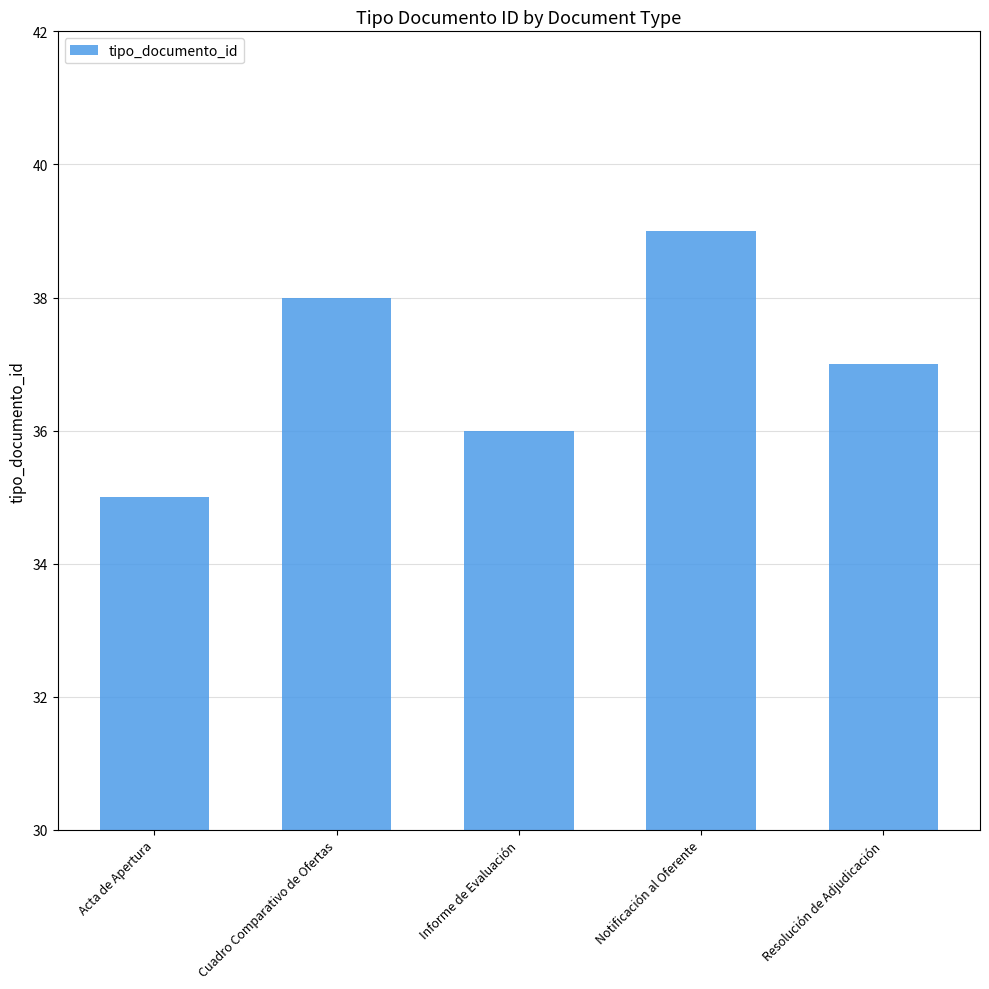

Are the bars grouped side by side (vs. stacked)?

No